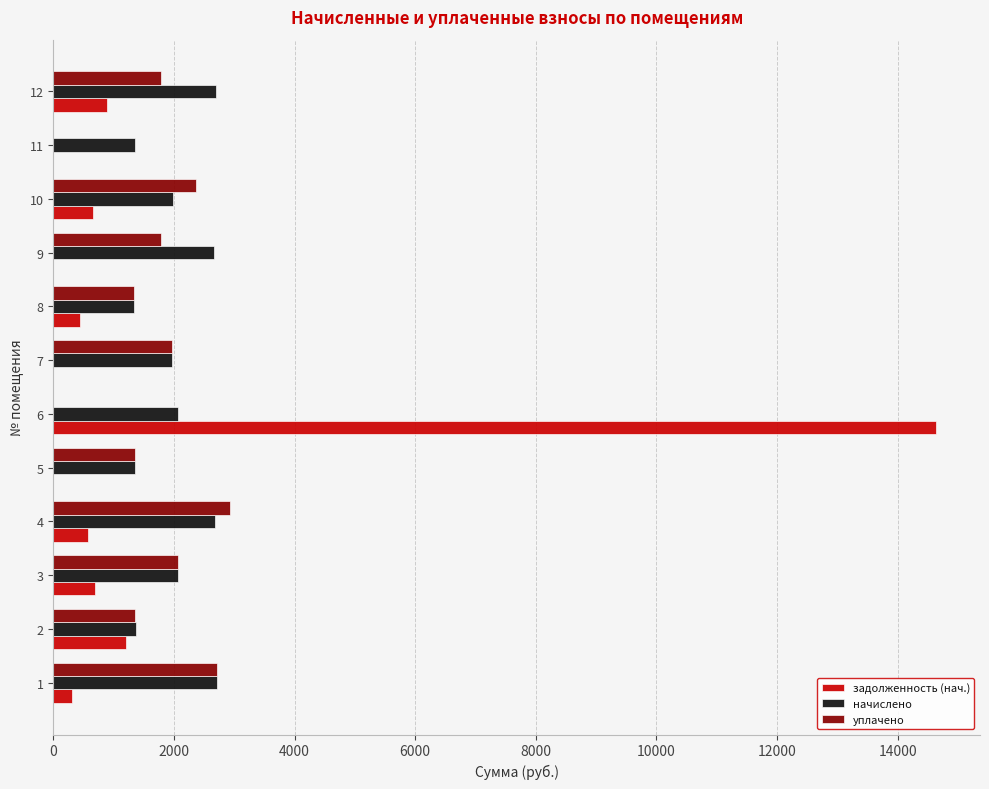

At which category is the sum across all series the highest?

6